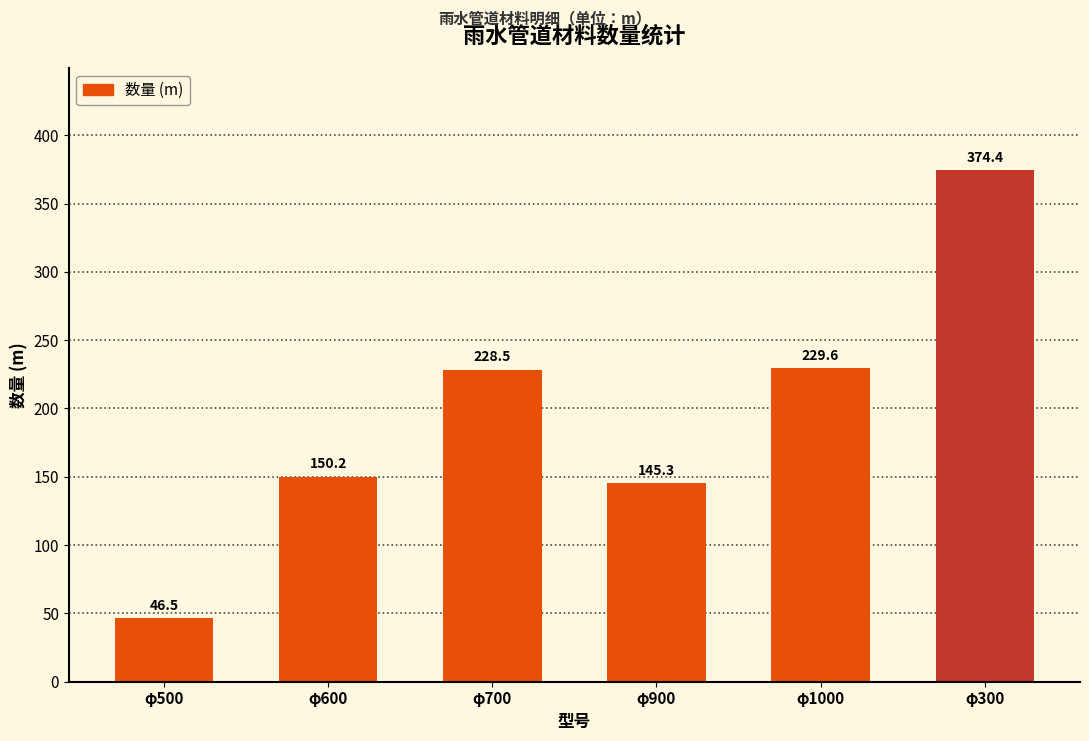

Does the chart contain any negative values?

No